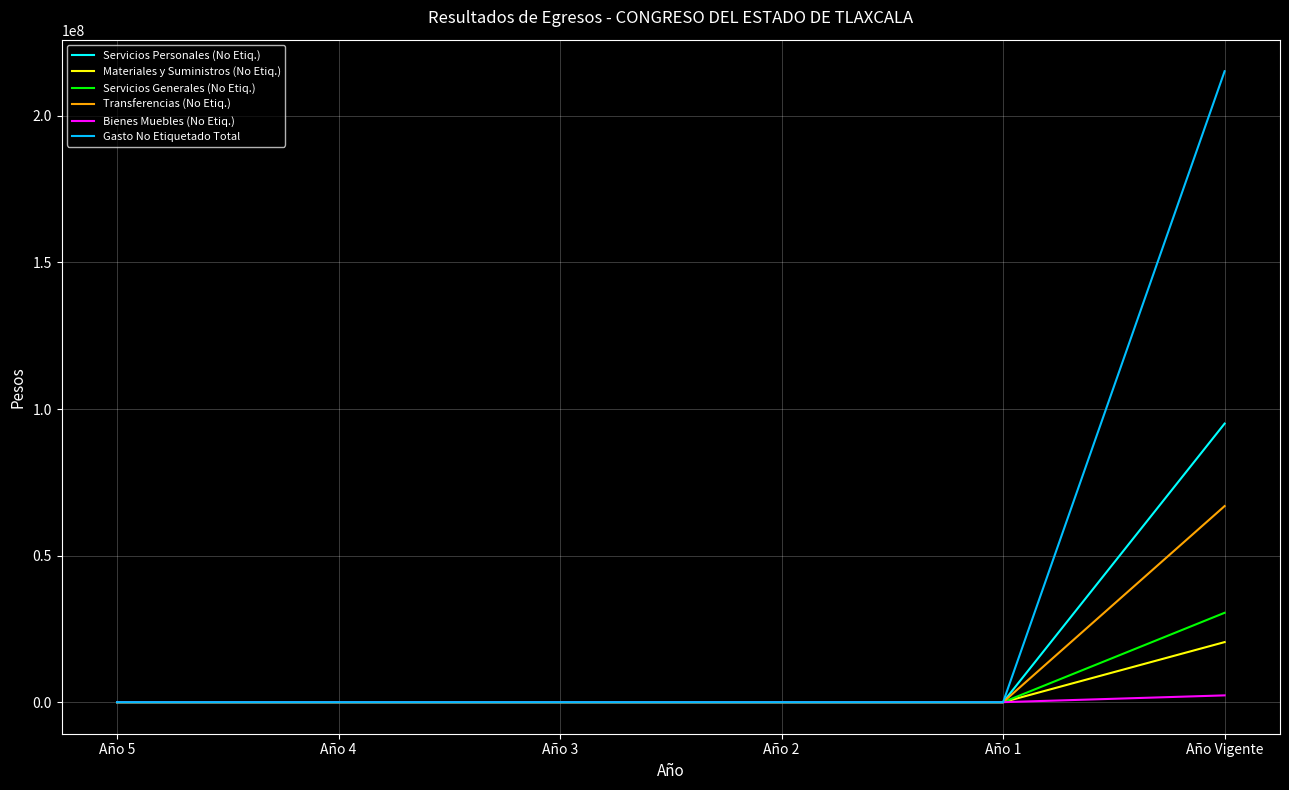

What is the difference between the maximum and minimum values in the Servicios Personales (No Etiq.) series?

95044749.4